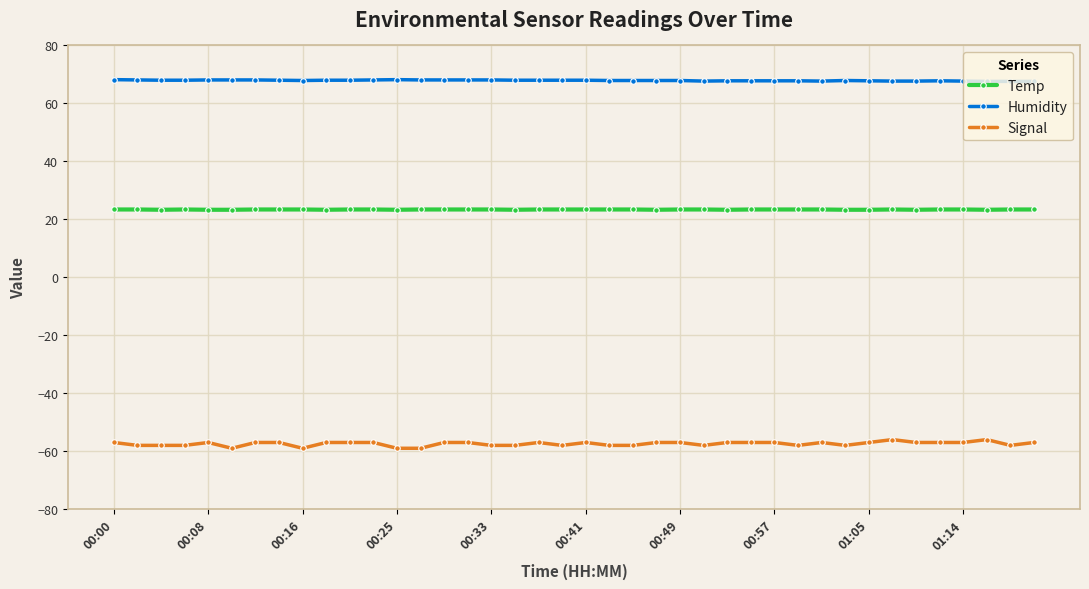

True or false: Signal has more than 1 points higher than both neighbors.

True